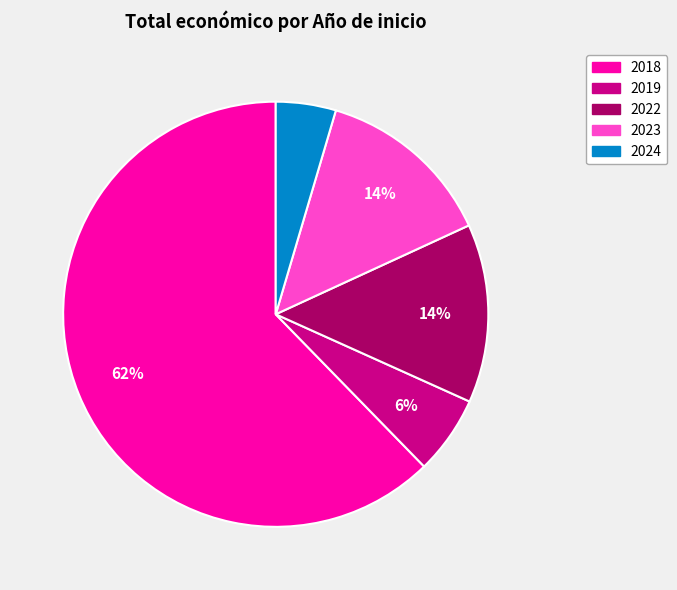

How many slices are in this pie chart?

5